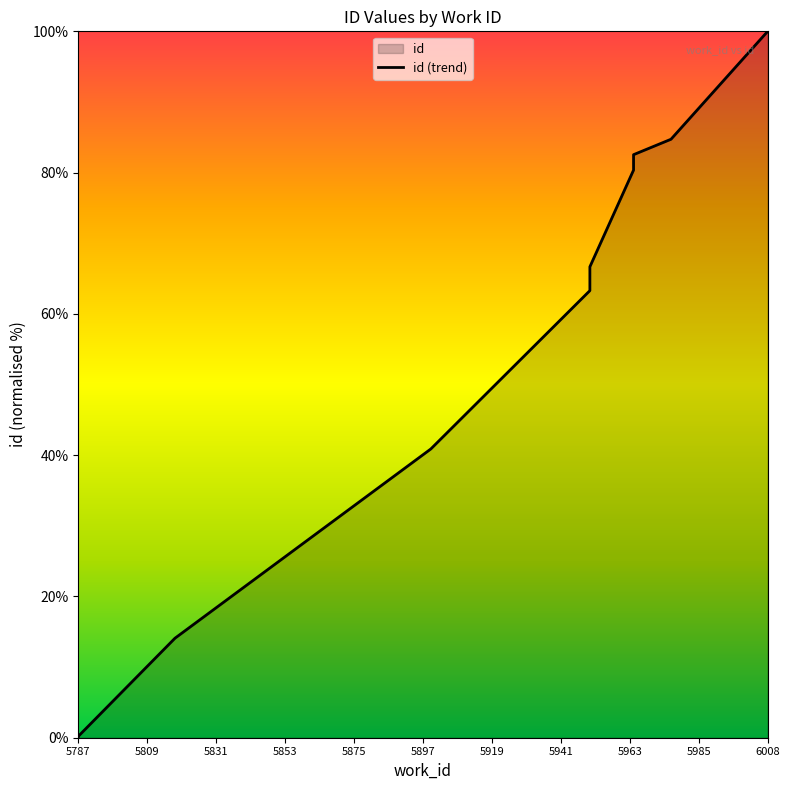

Between 5831 and 5897, which is larger?

5897